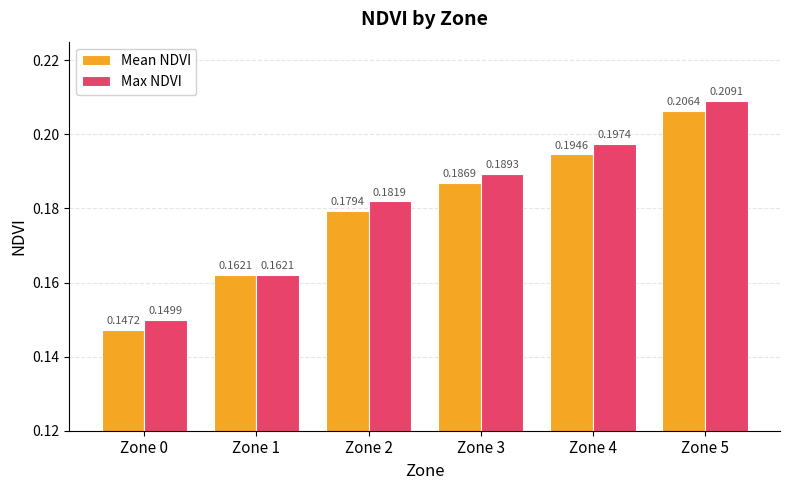

What are all the series names shown in the legend?

Mean NDVI, Max NDVI